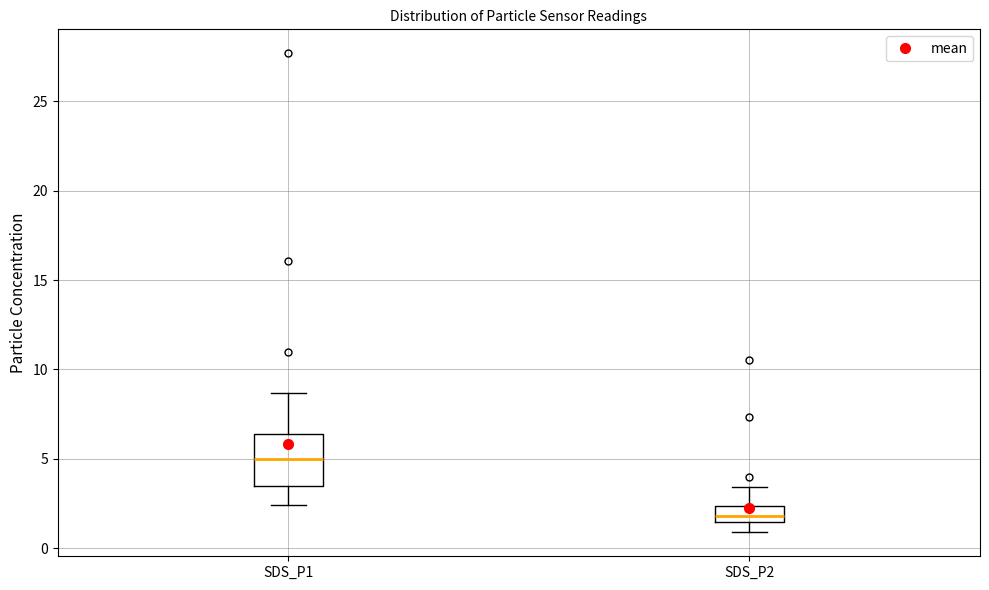

Where does the median line of the box for SDS_P2 sit on the y-axis? The values are not printed on the chart, so give them approximately, as read against the axis.

2.0